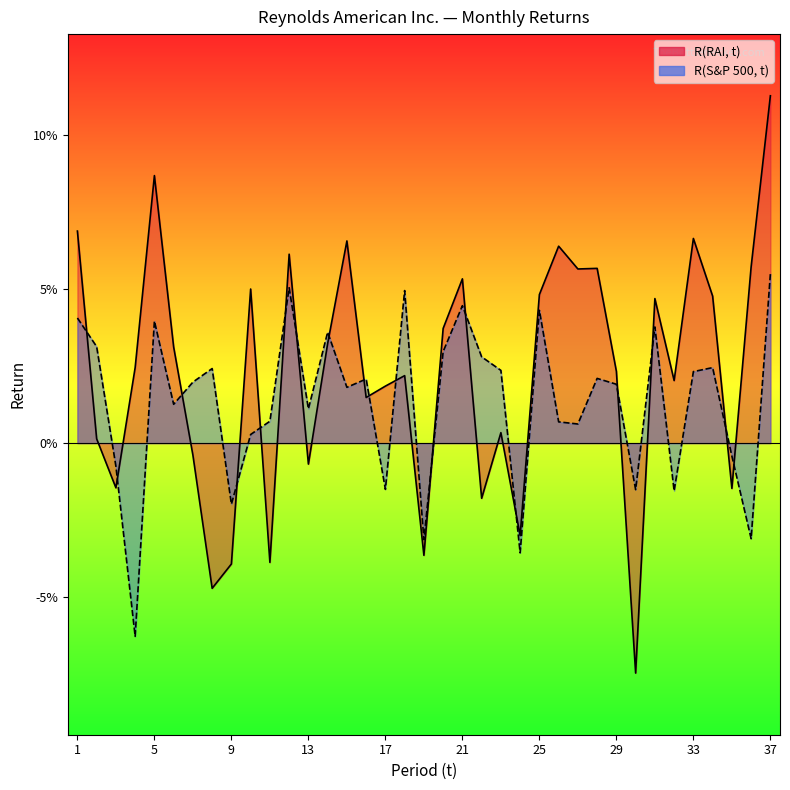

What is the lowest value of the R(S&P 500, t) series?

-0.1